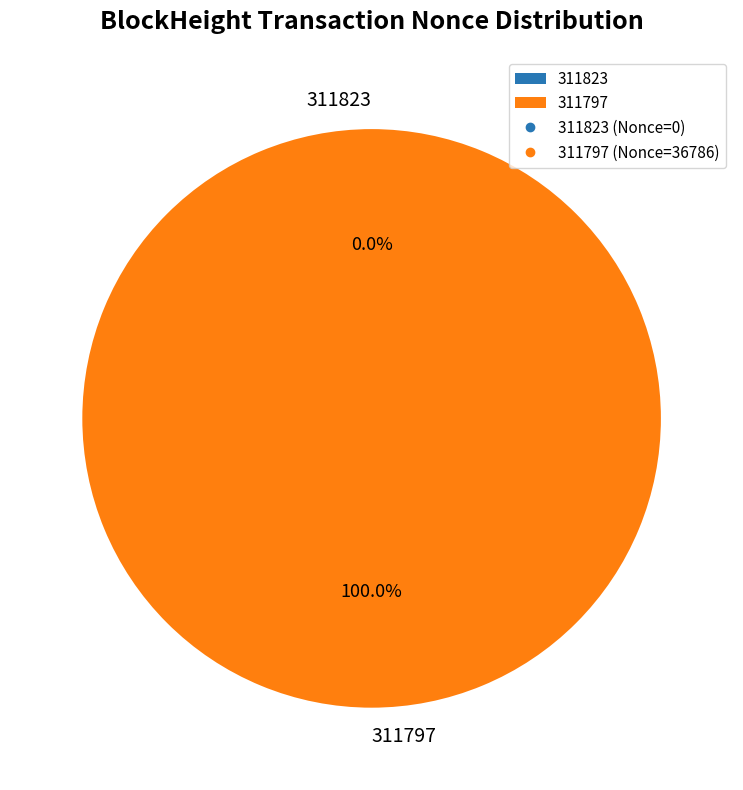

Do 311797 and 311823 together represent more than half of the pie?

Yes